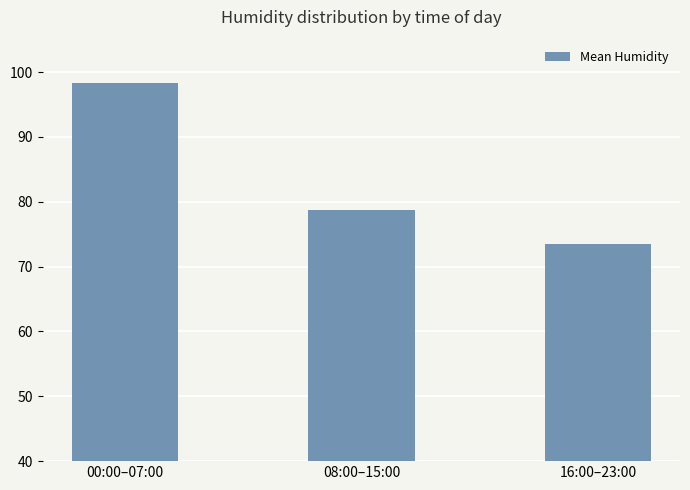

What is the value of the 1st bar from the left?

98.3